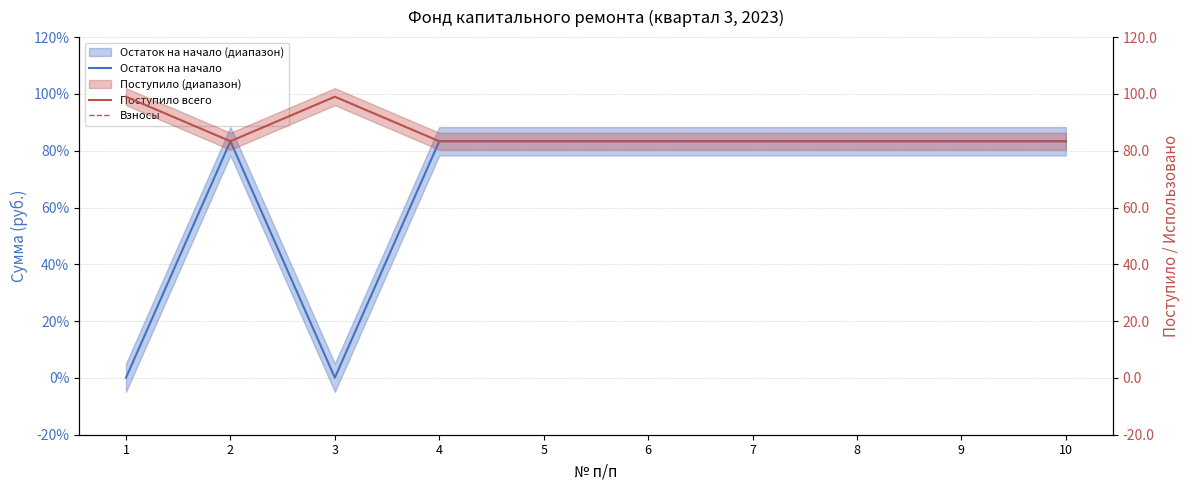

List the series in order of their peak value, highest first.

Поступило всего, Взносы, Остаток на начало